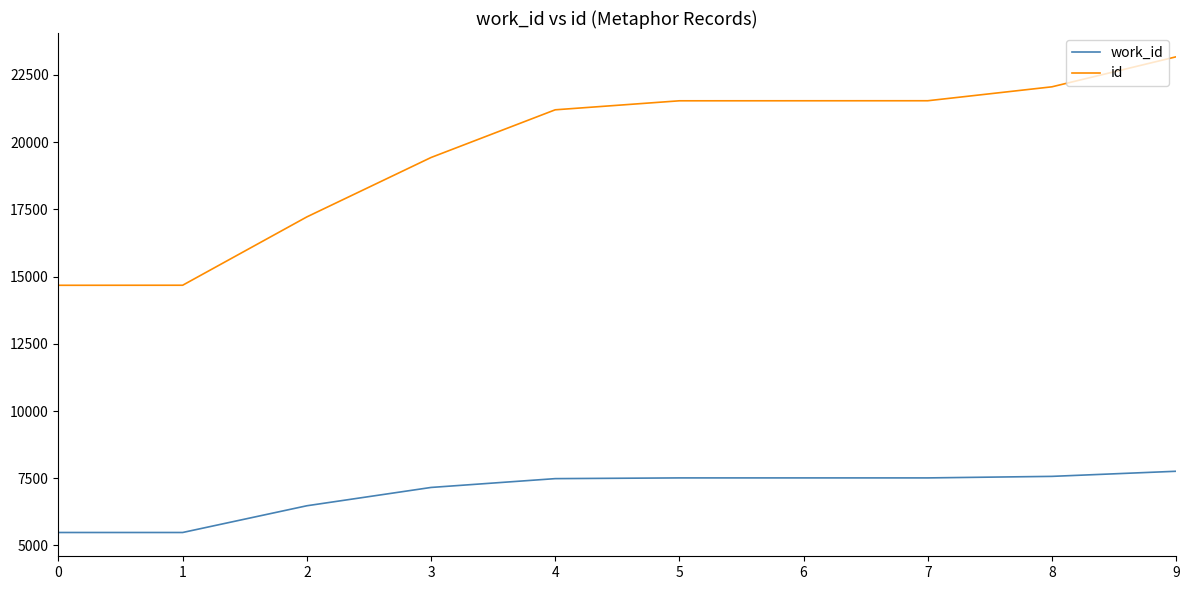

True or false: id and work_id intersect in this chart.

False